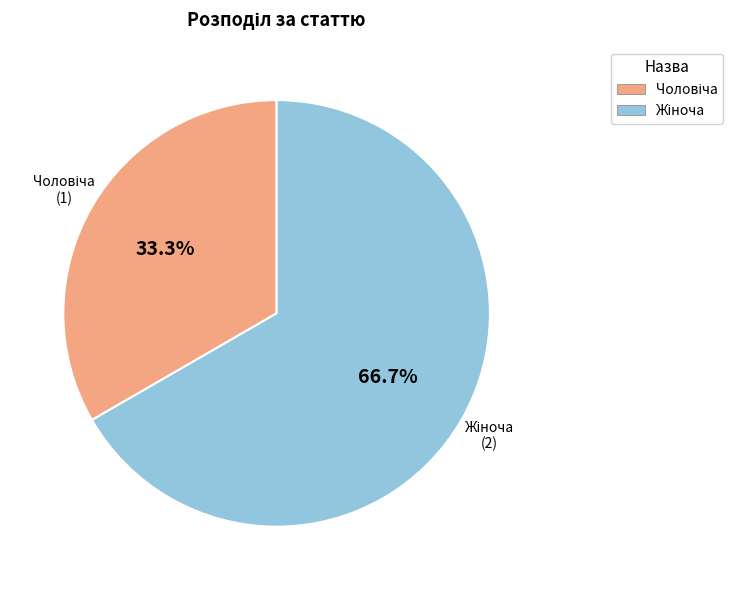

Is there any slice that represents more than half of the pie?

Yes